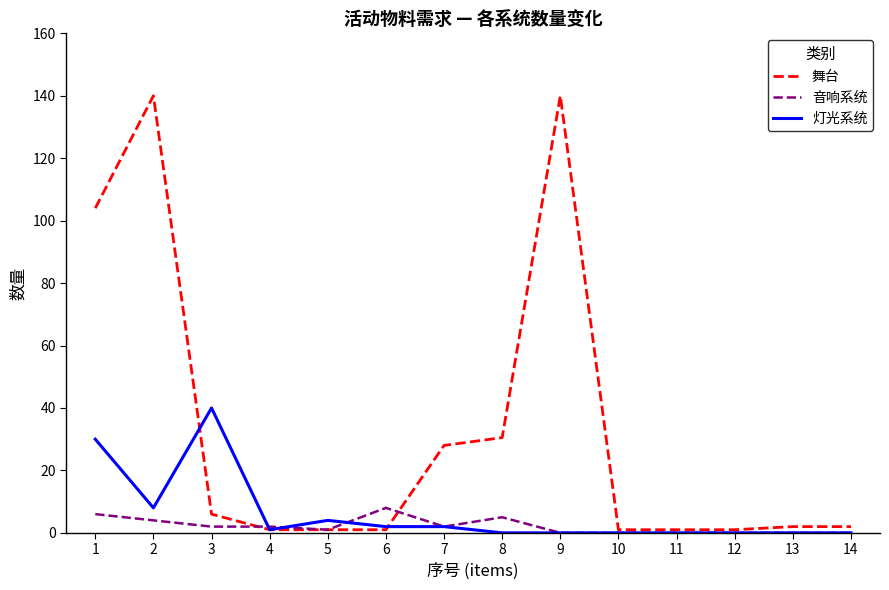

How many distinct data groups are displayed?

3